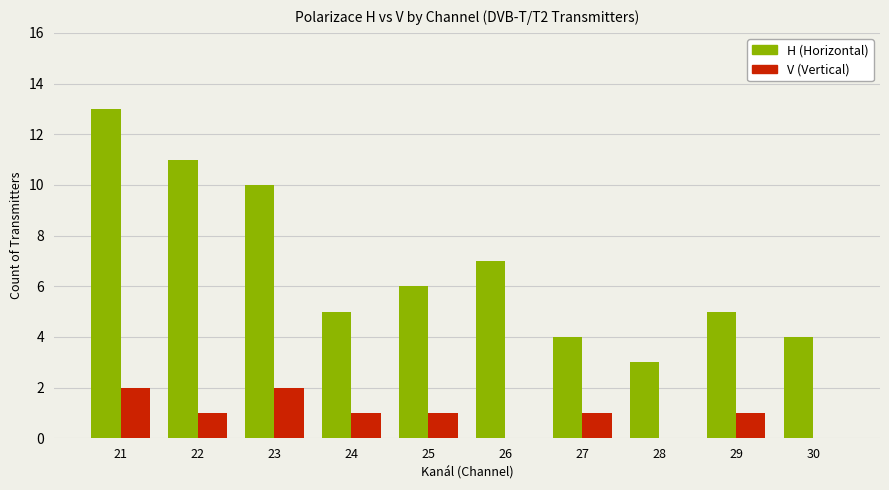

Where is H (Horizontal) nearest to the value 8?

26